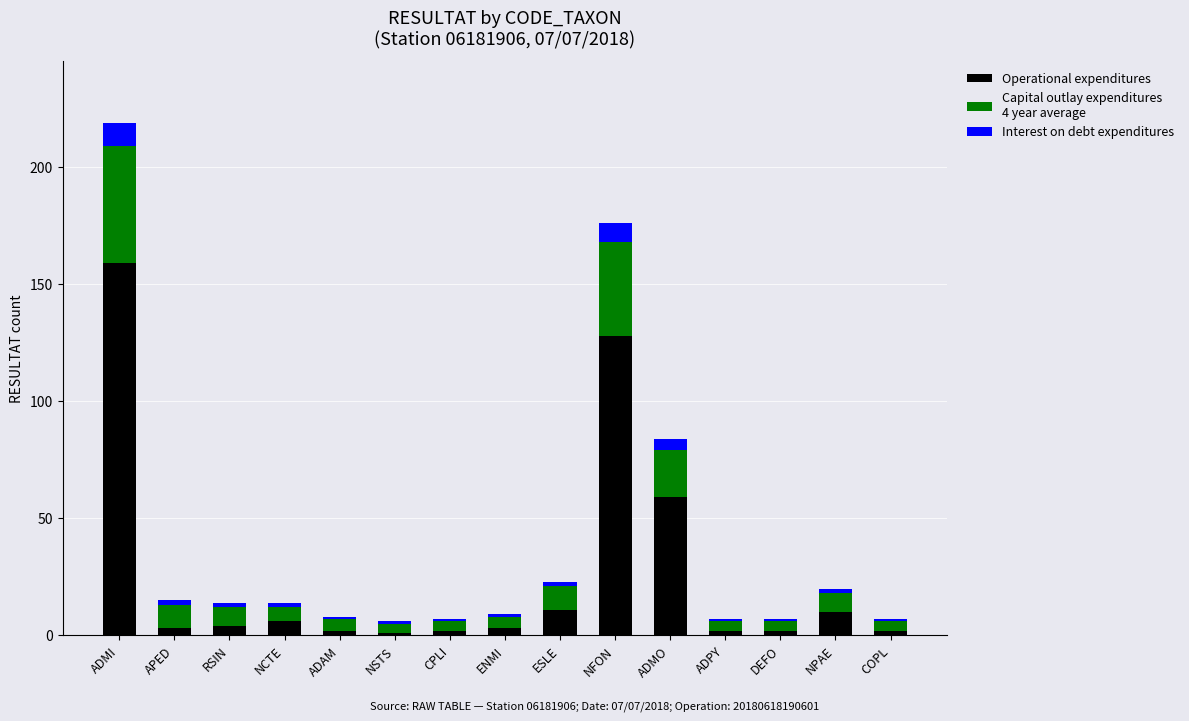

At which category is the sum across all series the highest?

ADMI